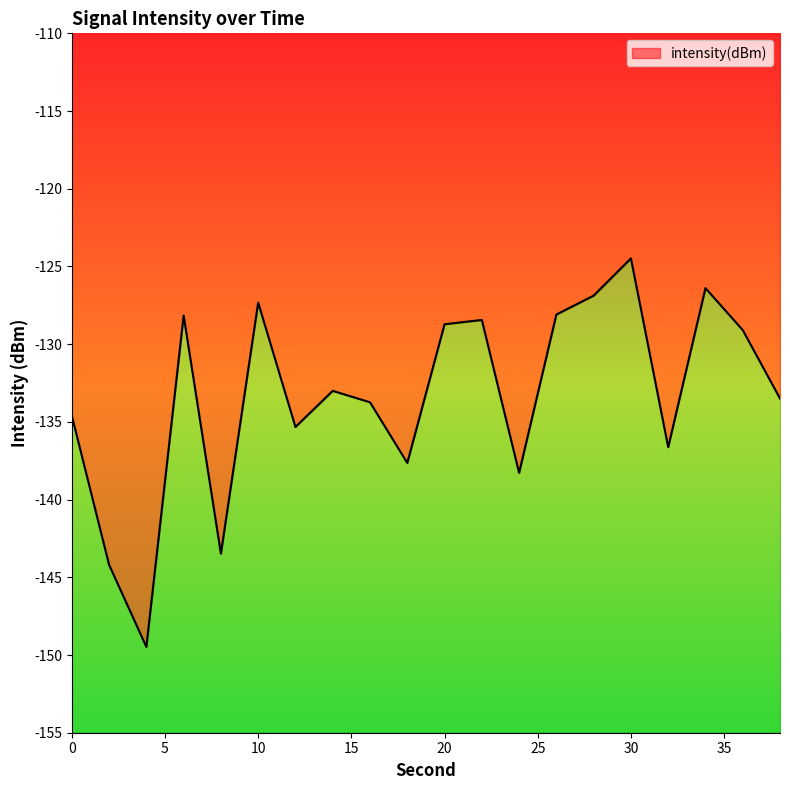

List the labels in order of value, largest first.

30, 34, 28, 10, 26, 6, 22, 20, 36, 14, 38, 16, 0, 12, 32, 18, 24, 8, 2, 4